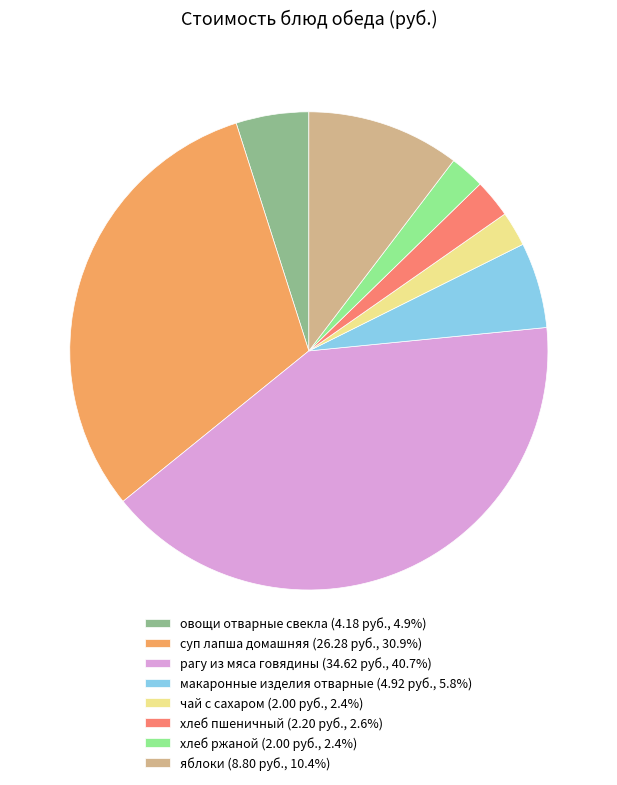

Which category has the biggest portion of the pie?

рагу из мяса говядины